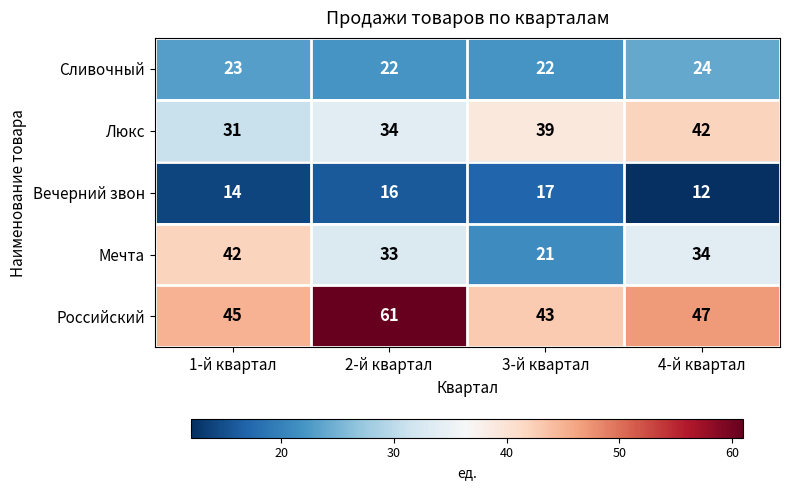

Reading left to right, extract all data points from this chart.

Сливочный: 23	22	22	24
Люкс: 31	34	39	42
Вечерний звон: 14	16	17	12
Мечта: 42	33	21	34
Российский: 45	61	43	47